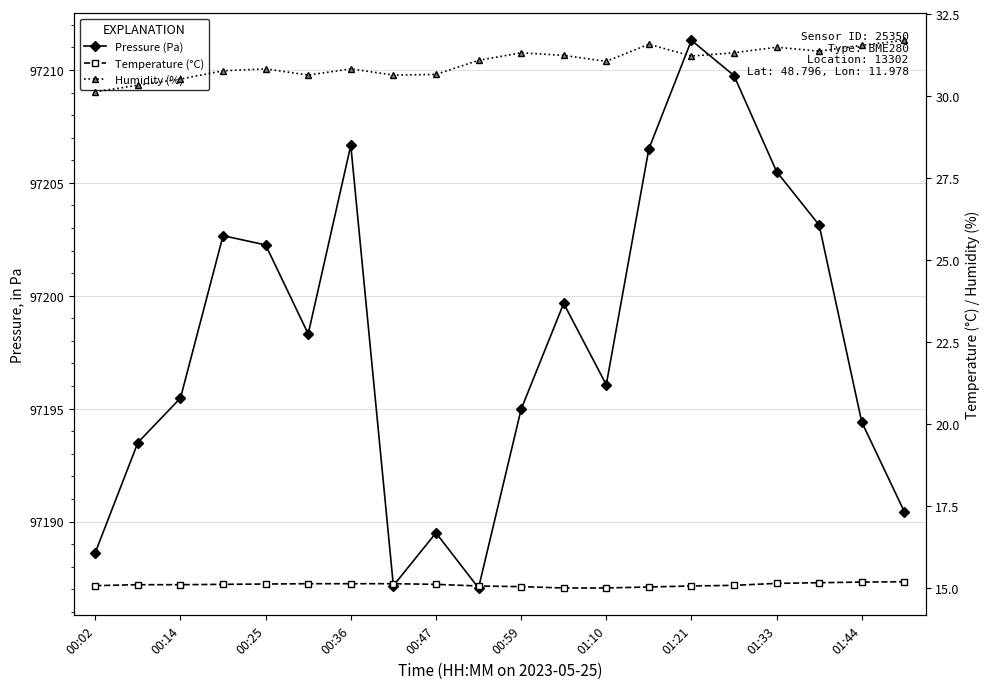

Which series has the largest total across all categories?

Pressure (Pa)